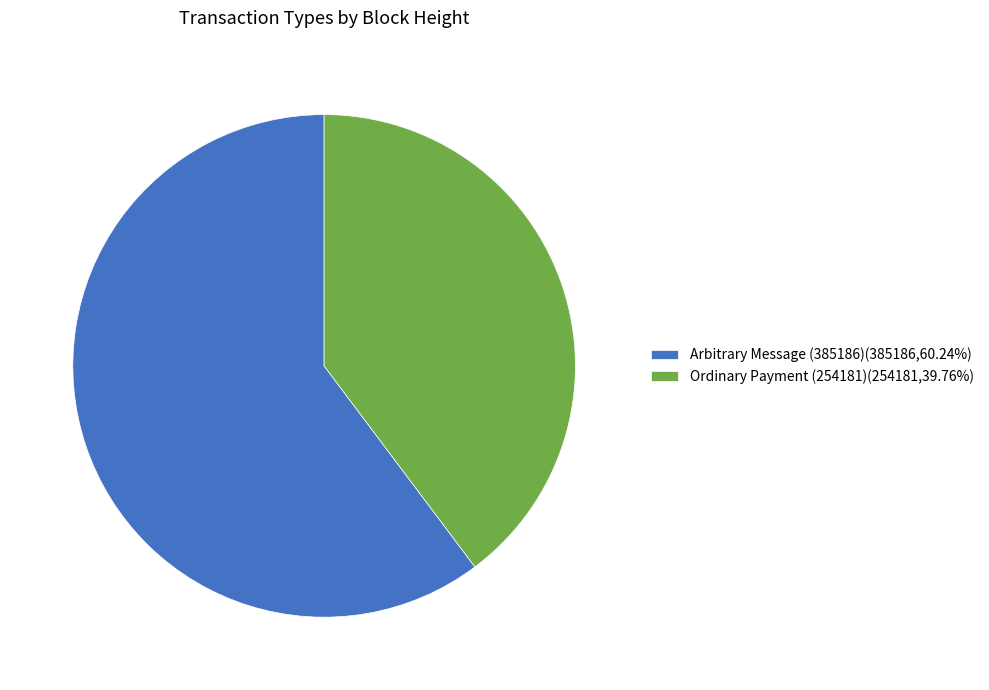

What is the smallest slice in the pie chart?

Ordinary Payment (254181)